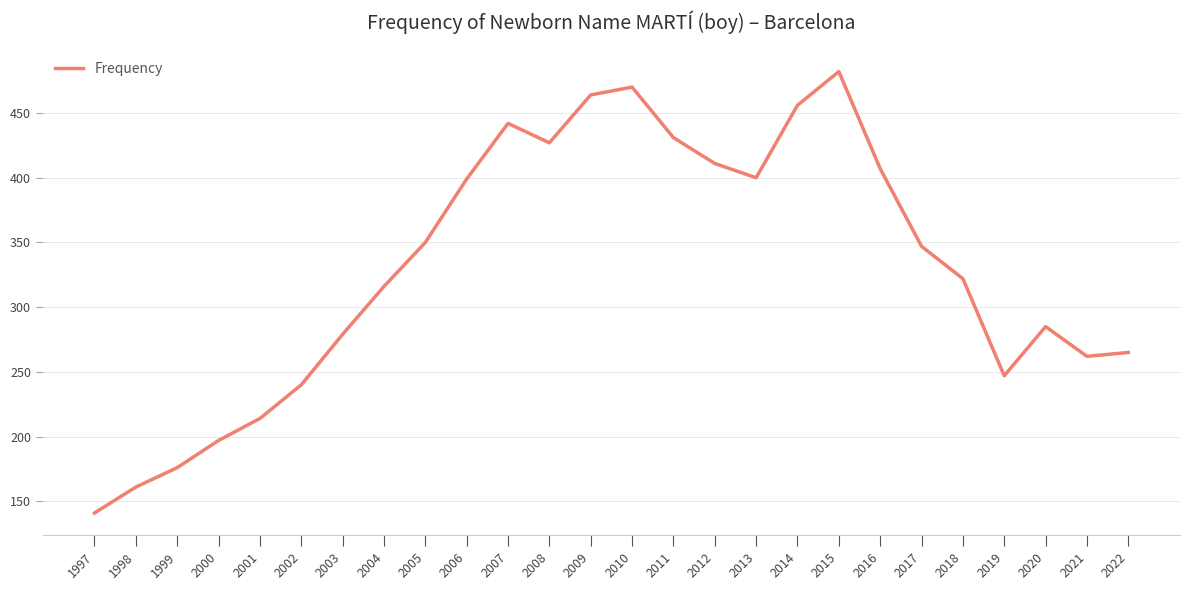

Approximately how many times larger is the value at 2011 compared to 2017?

1.2